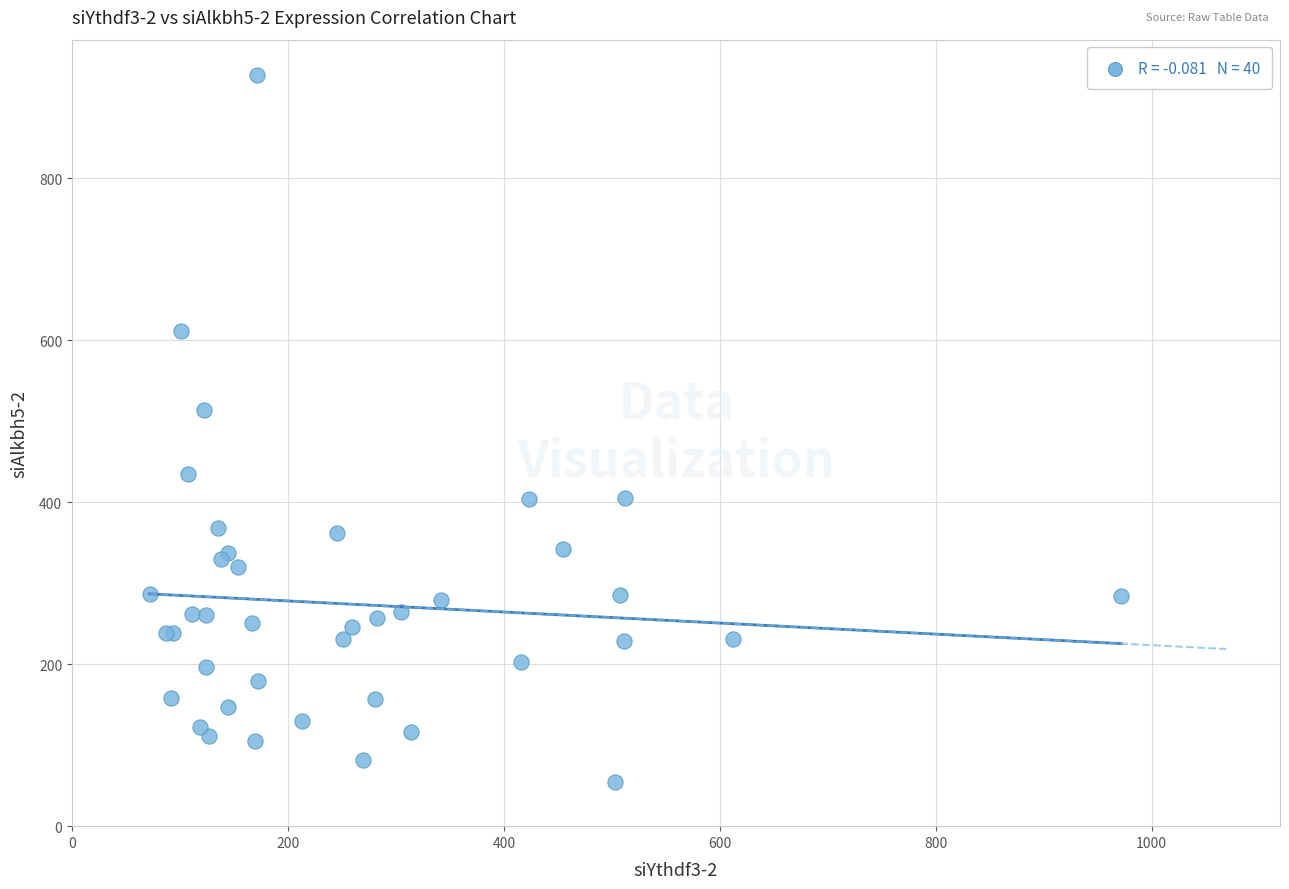

What Y value in the scatter plot is closest to 490?

513.4